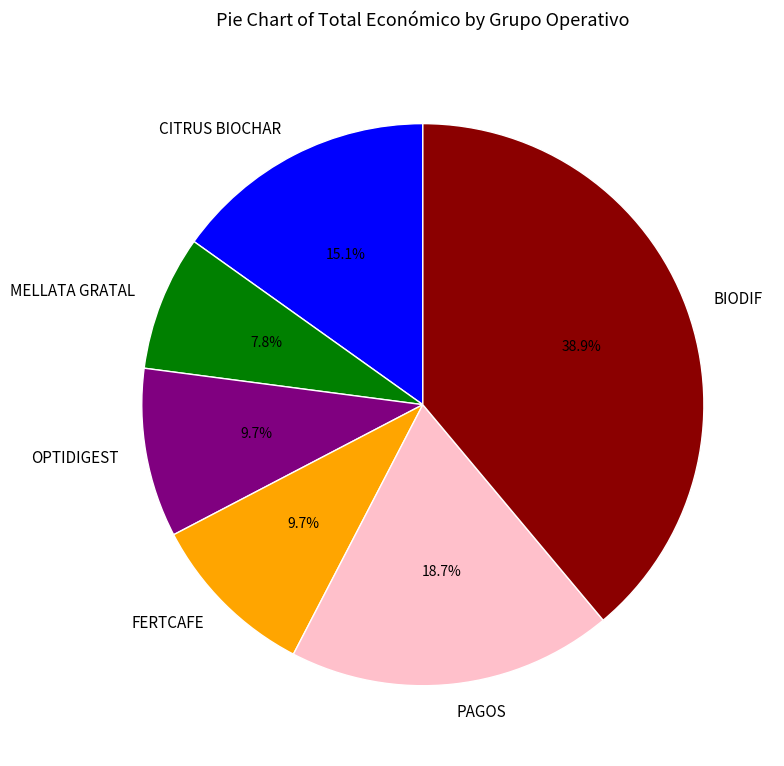

Between CITRUS BIOCHAR and OPTIDIGEST, which is larger?

CITRUS BIOCHAR